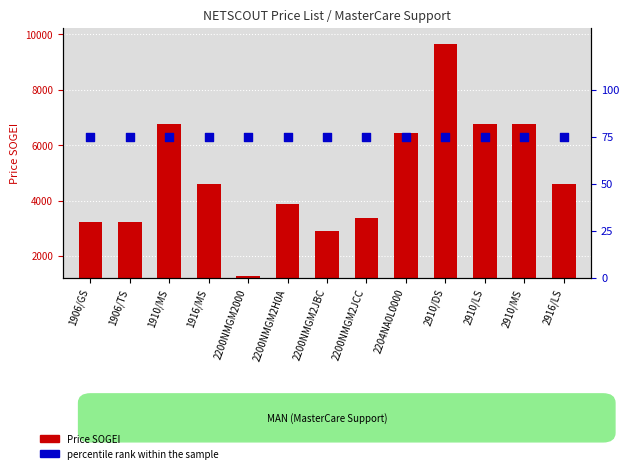

Is the value of Price SOGEI at 2200NMGM2JBC greater than the value of percentile rank within the sample at 2200NMGM2H0A?

Yes